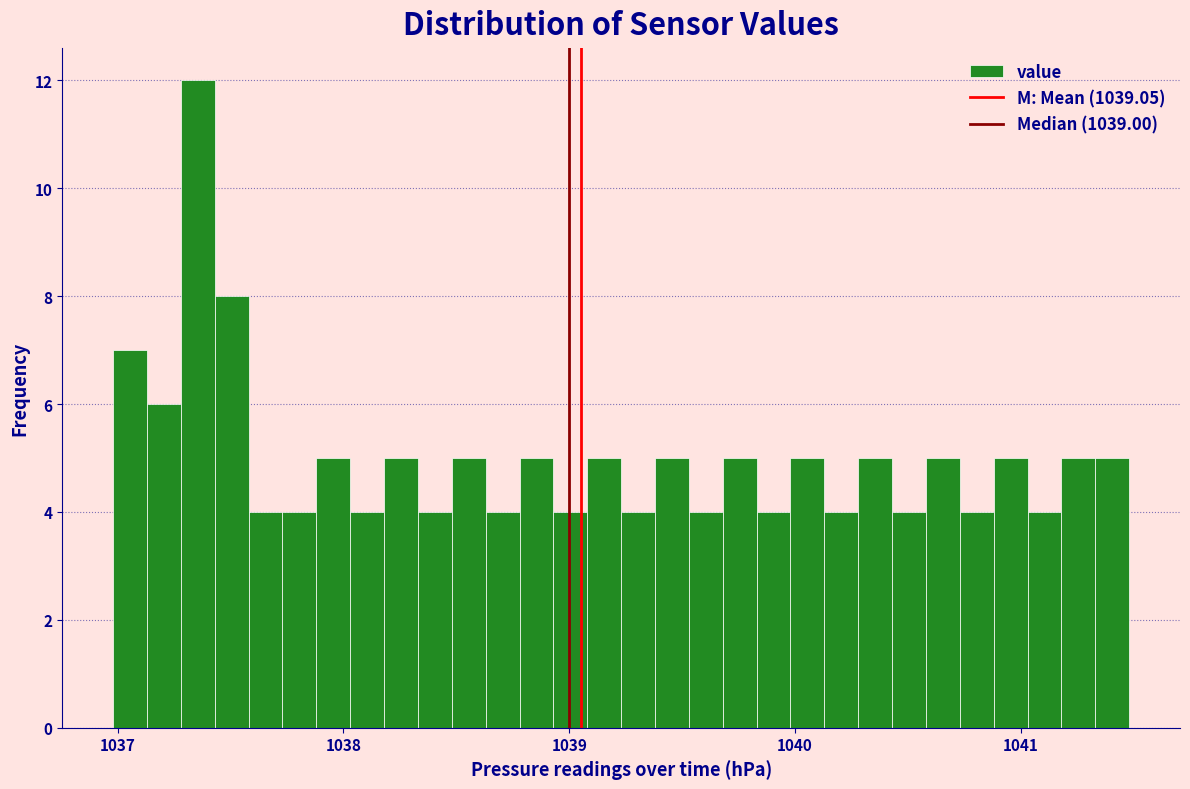

Read against the x-axis, roughly where is the centre of the tallest bar?

1037.4